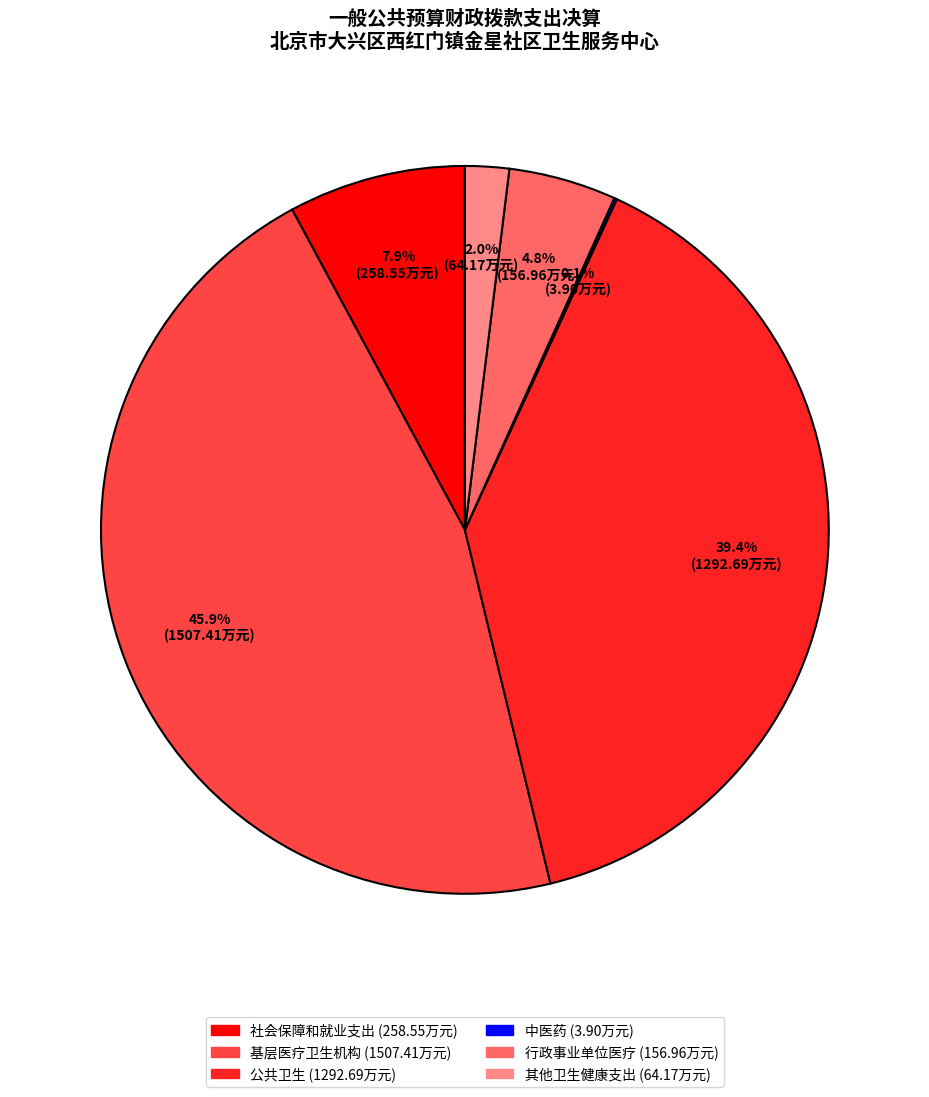

Is it true that 公共卫生 is 49% of the pie?

False